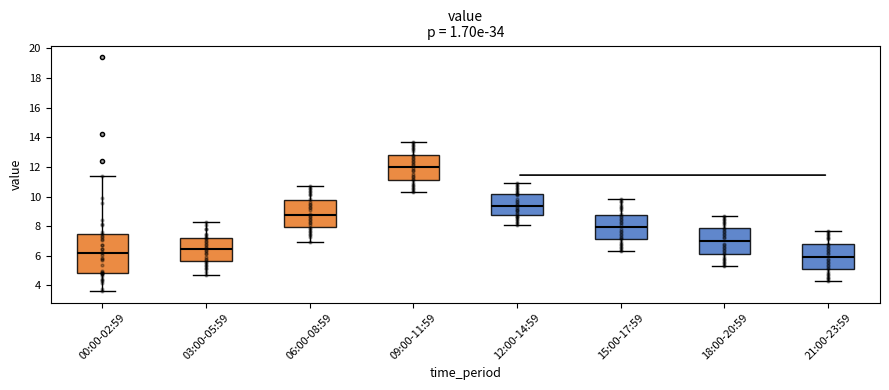

Where does the median line of the box for 00:00-02:59 sit on the y-axis? The values are not printed on the chart, so give them approximately, as read against the axis.

6.2